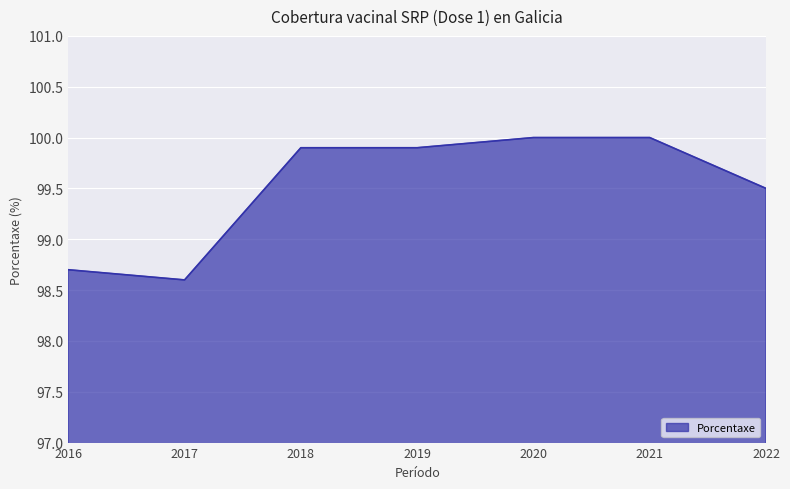

The value at 2017 is 98.6. True or false?

True